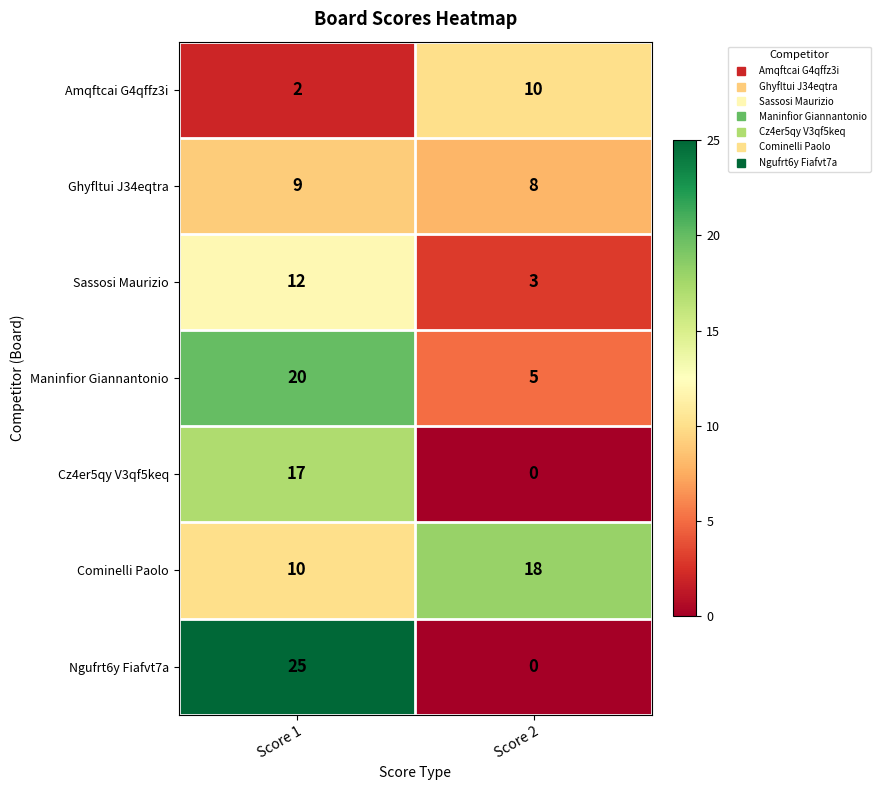

Where is Sassosi Maurizio nearest to the value 7?

Score 2